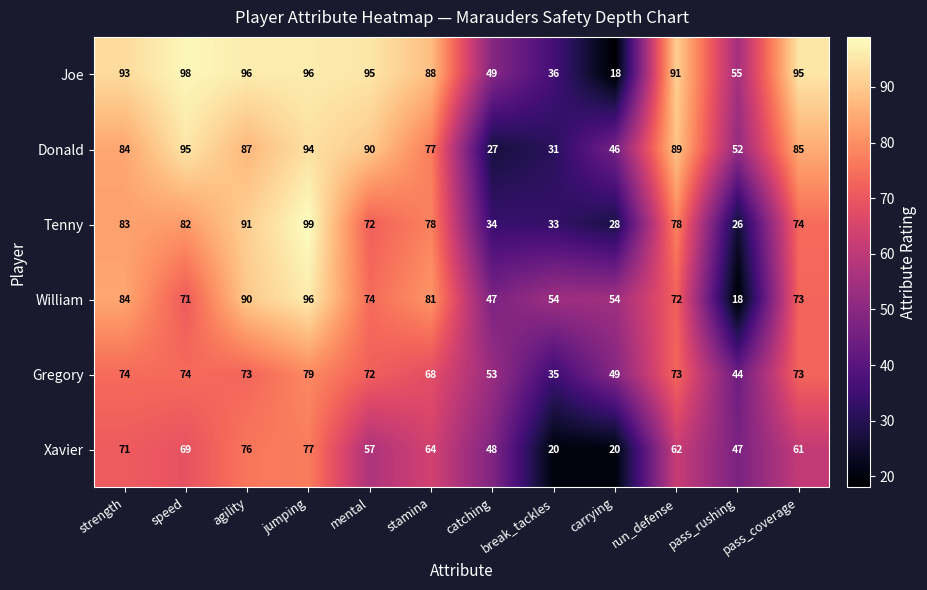

List the series in order of their peak value, highest first.

Tenny, Joe, William, Donald, Gregory, Xavier